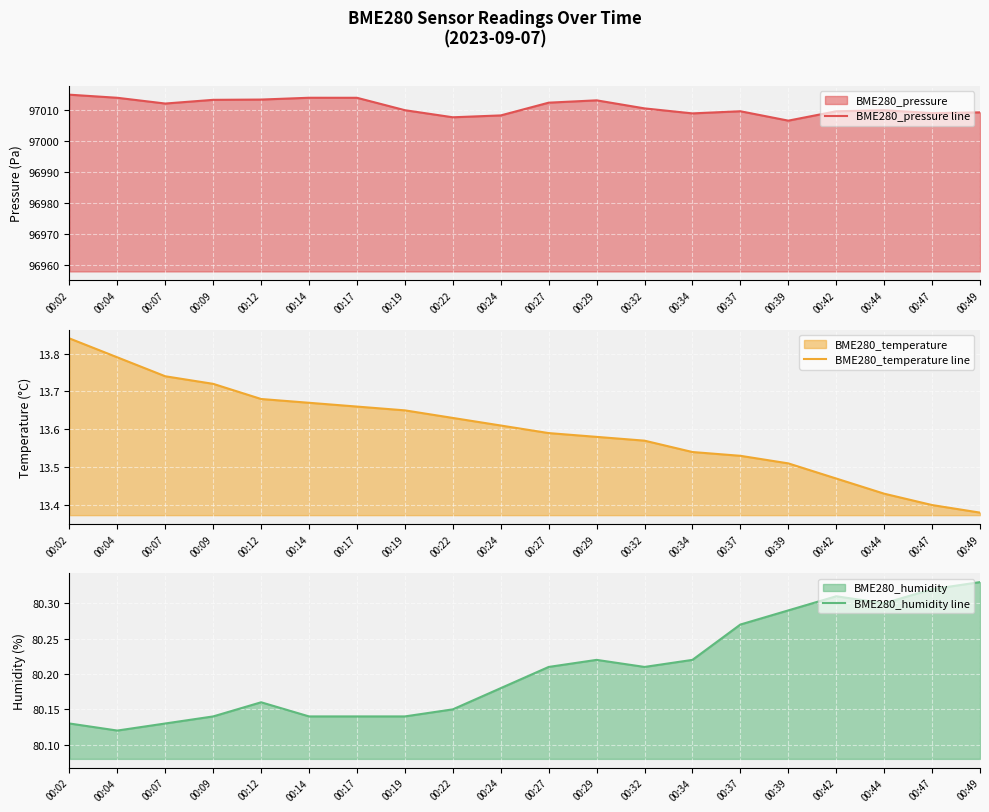

In BME280_humidity line, how many points are lower than both neighbors (excluding endpoints)?

3